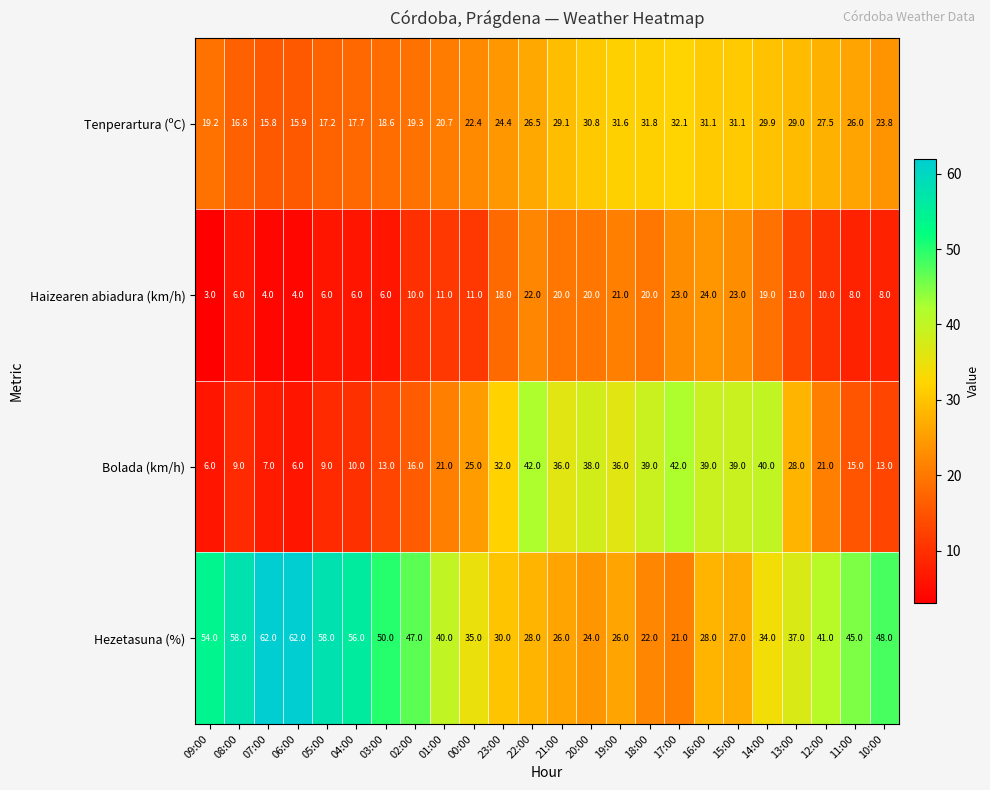

What is the total value across all series at 05:00?

90.2